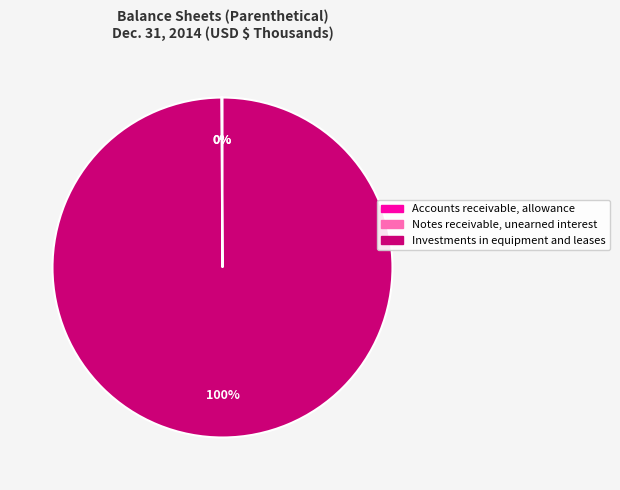

True or false: Investments in equipment and leases accounts for 92% of the total.

False